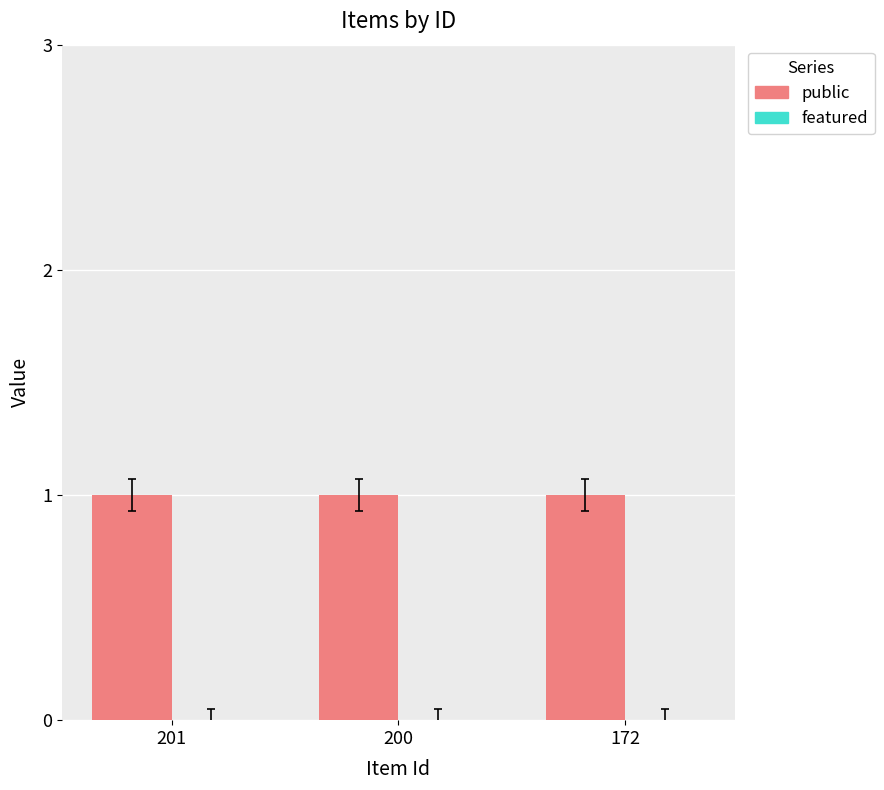

Which label corresponds to the largest value in the chart?

201